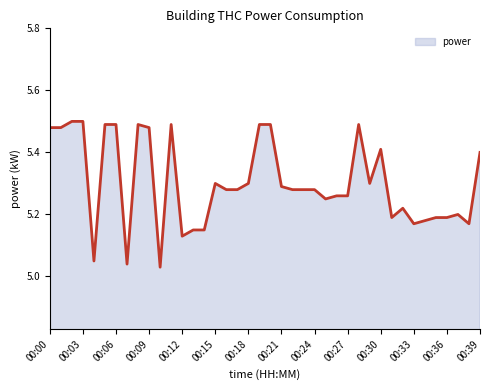

What is the difference between the maximum and minimum values?

0.5